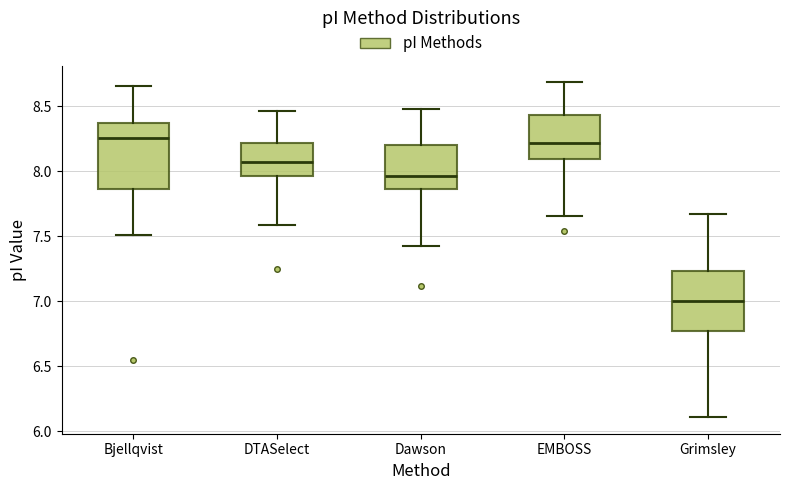

Reading left to right, read every box against the y-axis: the position of its median line, the range the box covers, and the ends of its whiskers. The values are not printed on the chart, so give them approximately, as read against the axis.

Bjellqvist: median 8.25, box 7.85 to 8.35, whiskers 7.50 to 8.65
DTASelect: median 8.05, box 7.95 to 8.20, whiskers 7.60 to 8.45
Dawson: median 7.95, box 7.85 to 8.20, whiskers 7.40 to 8.50
EMBOSS: median 8.20, box 8.10 to 8.45, whiskers 7.65 to 8.70
Grimsley: median 7.00, box 6.75 to 7.25, whiskers 6.10 to 7.65